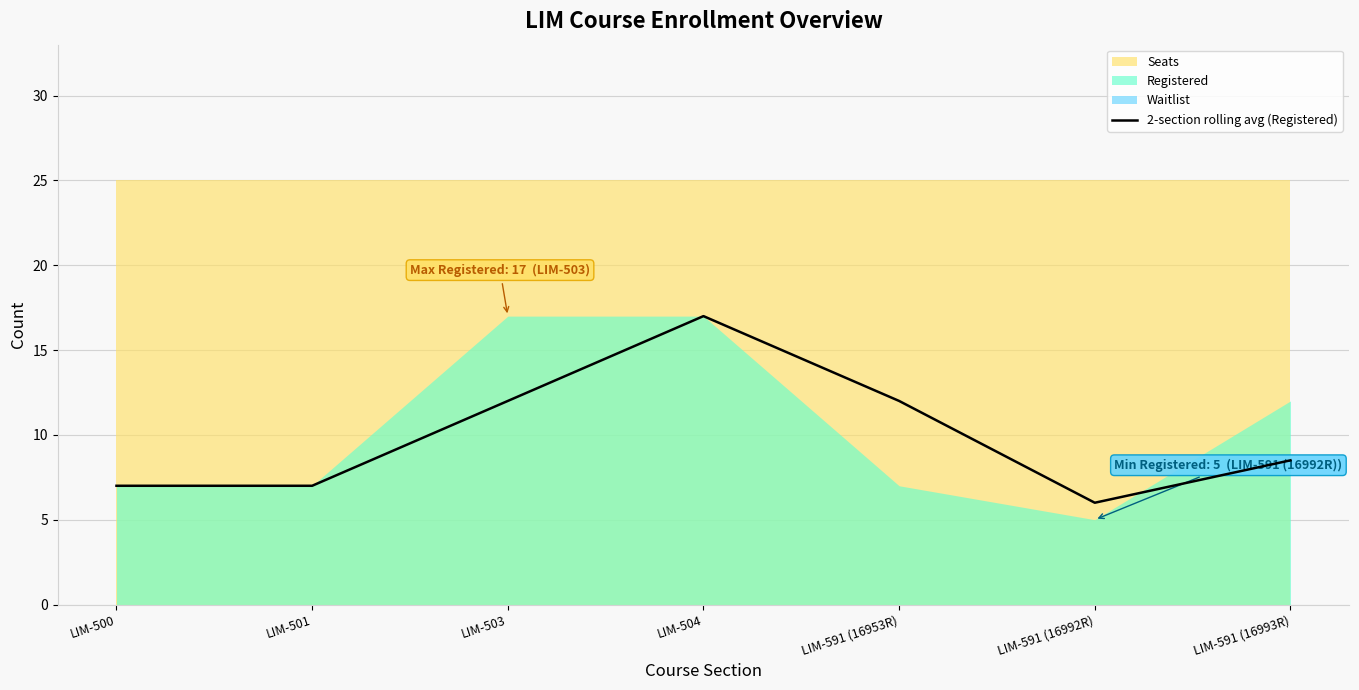

What value does the data have at LIM-591 (16993R)?

8.5